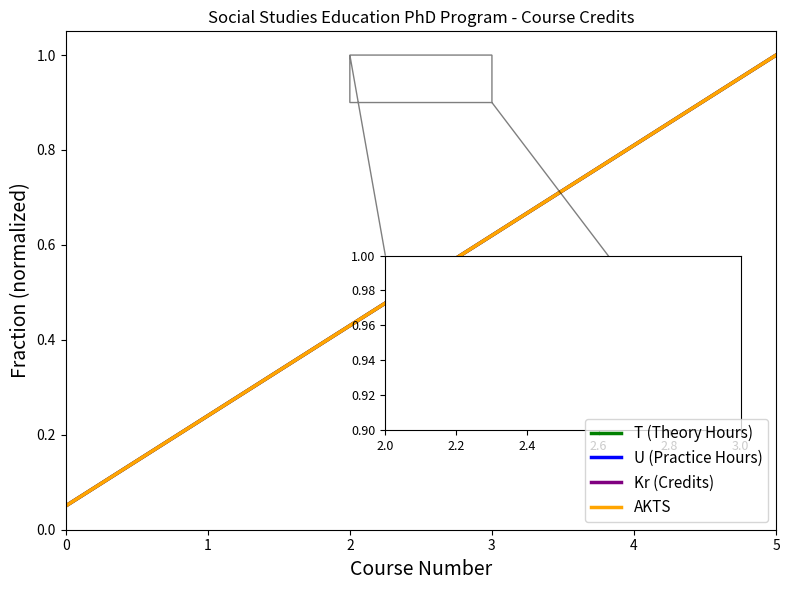

How many lines are shown in the chart?

4